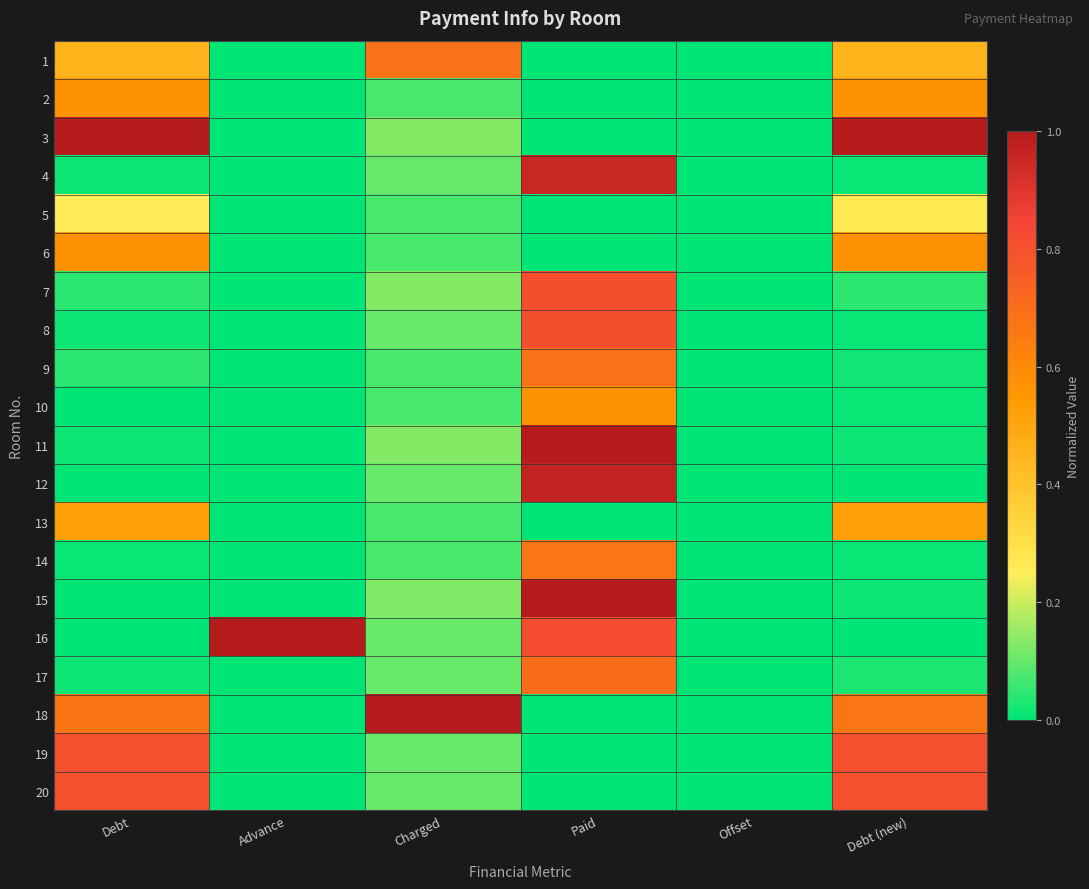

What is the total value across all series at Paid?

9.0